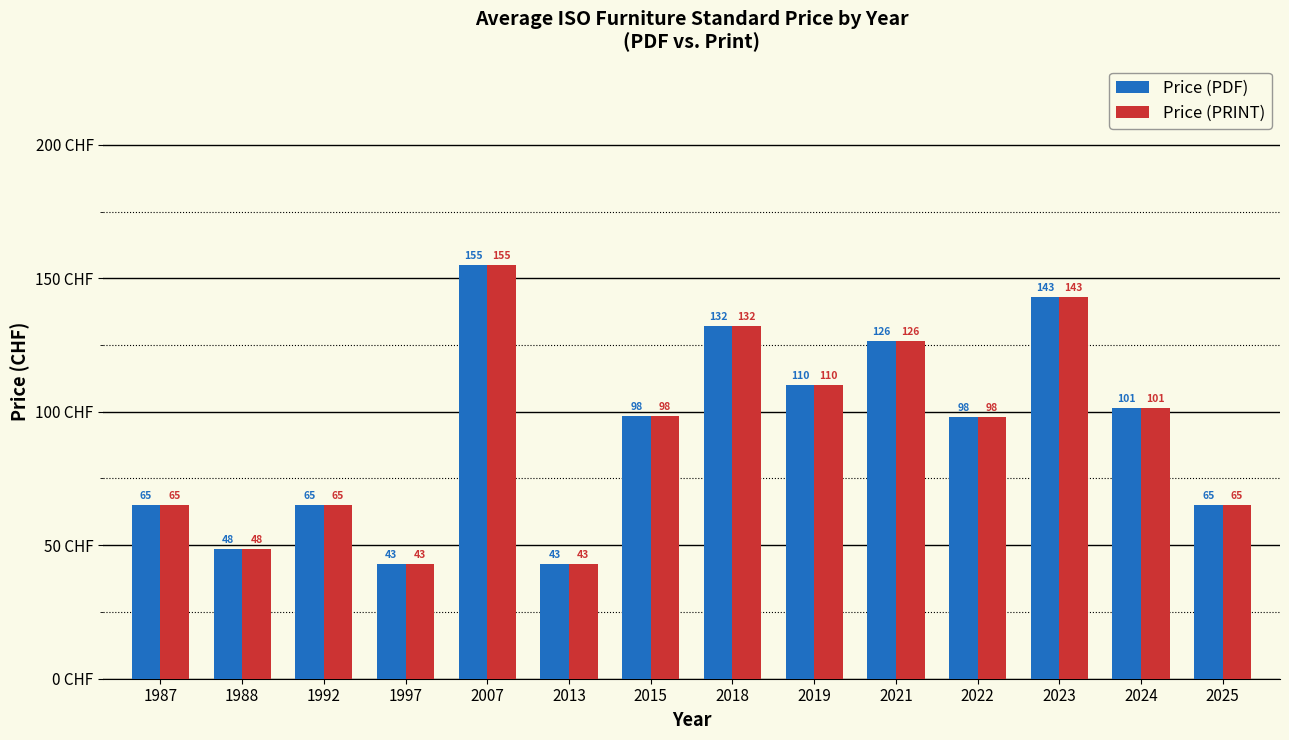

What is the maximum value shown in the chart?

155.0